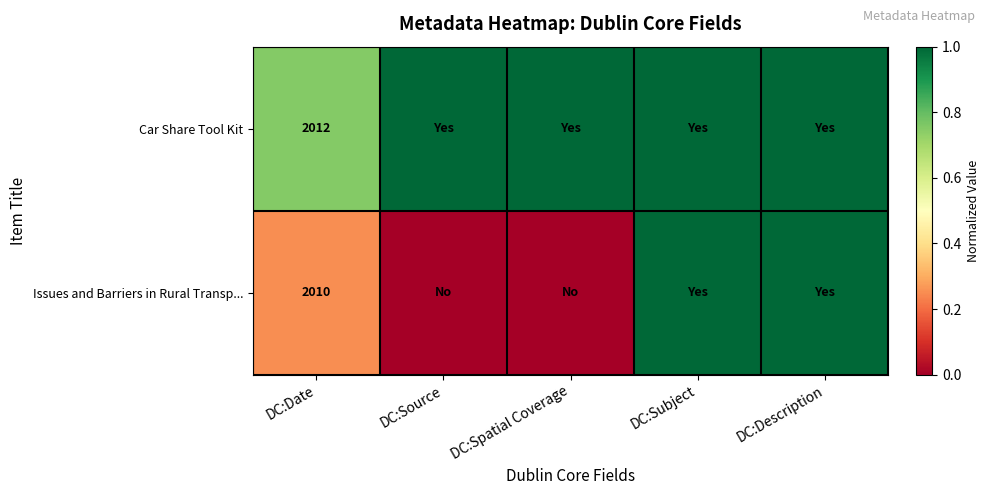

Rank the series at DC:Date from highest to lowest value.

Car Share Tool Kit, Issues and Barriers in Rural Transp...